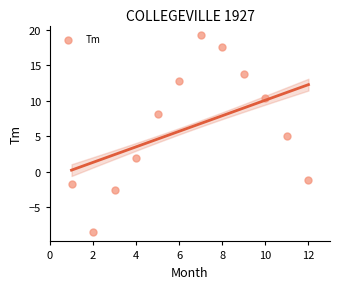

What is the range of X values (max minus min)?

11.0